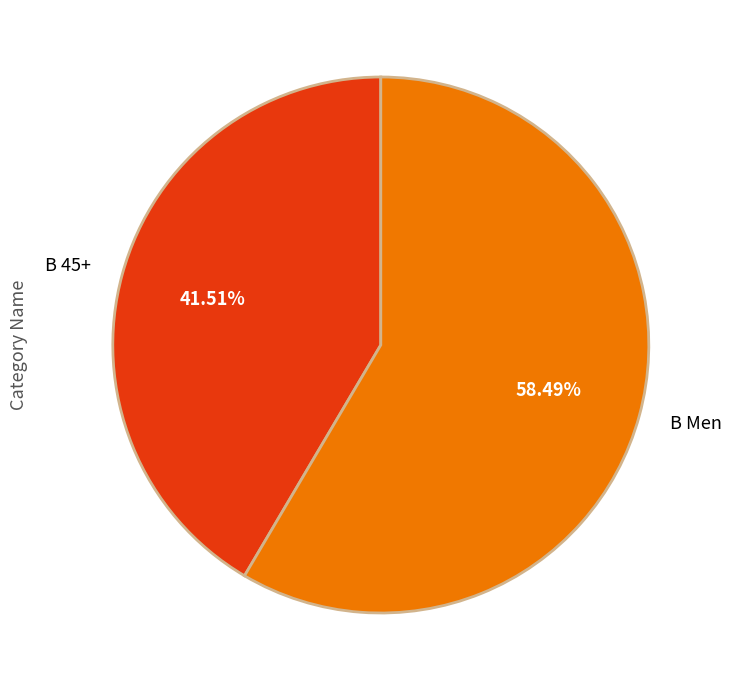

True or false: B 45+ accounts for 42% of the total.

True